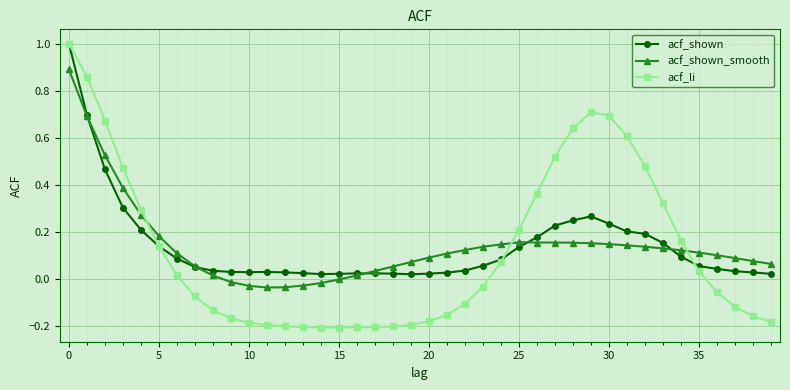

What is the greatest value displayed?

1.0